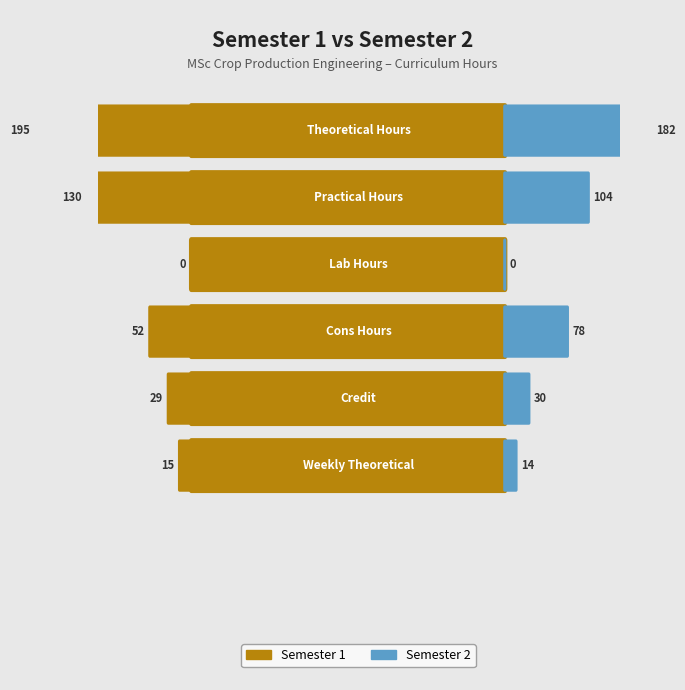

What is the difference between the maximum and minimum values in the Semester 2 series?

182